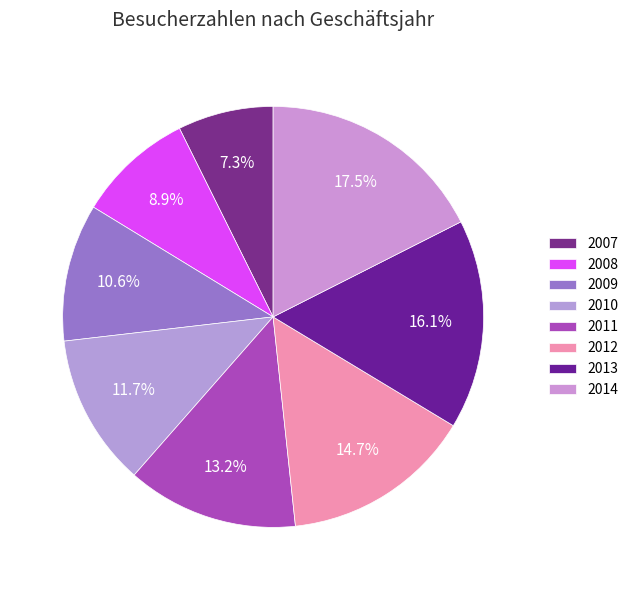

How many segments does this pie chart have?

8